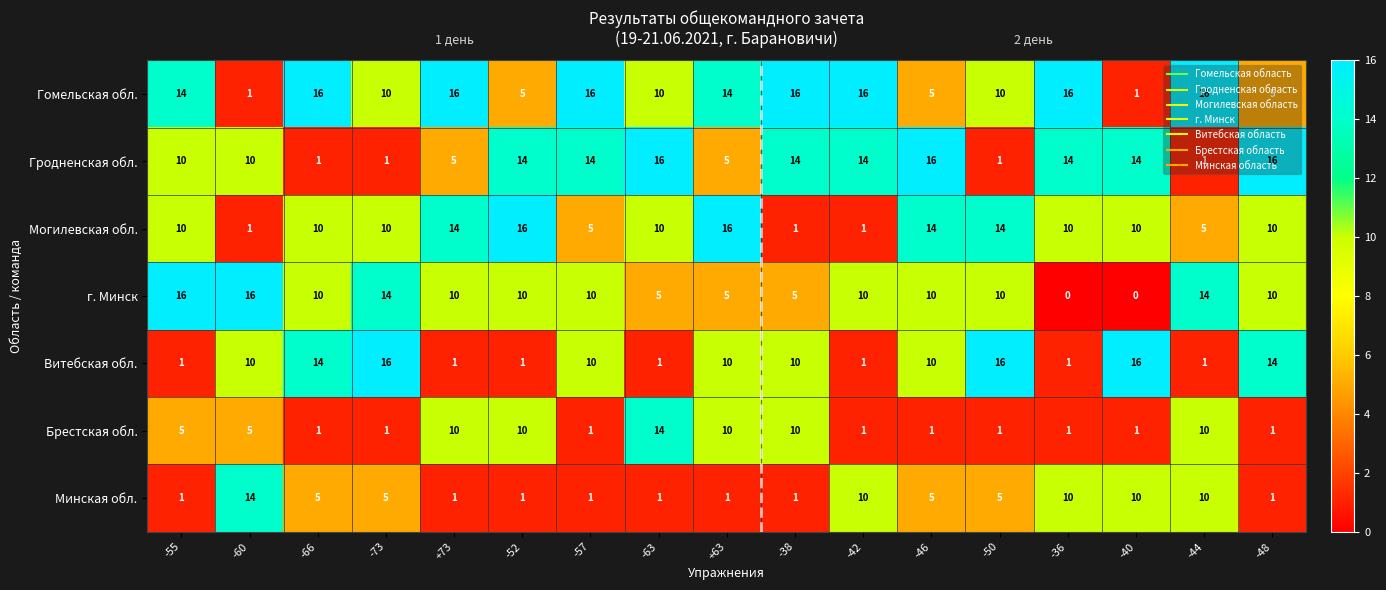

The Гродненская обл. series shows 14 at -38. True or false?

True